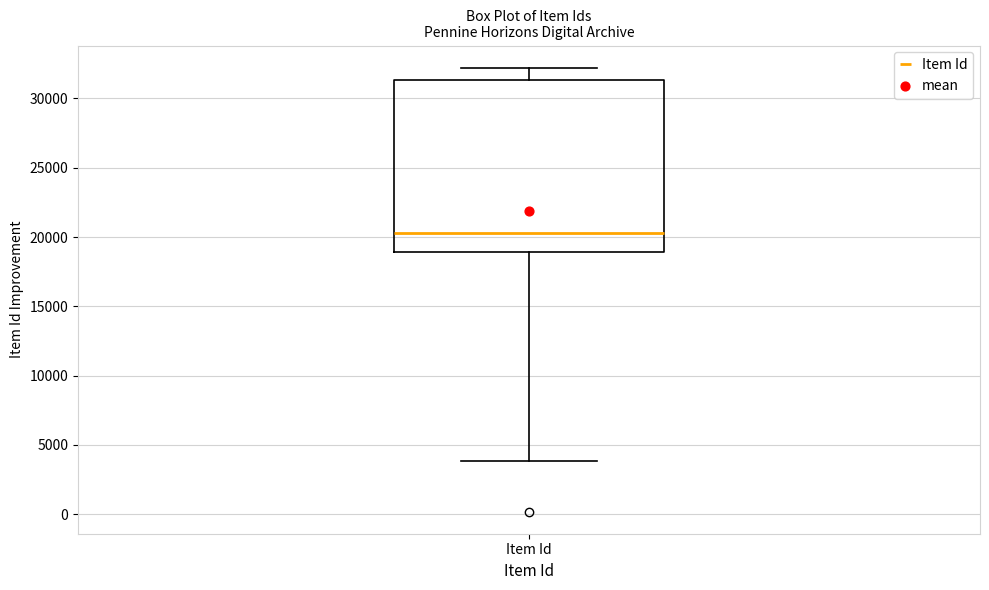

Transcribe this box plot: give where the median line is, the range the box spans, and where the two whiskers end, as read against the y-axis. The values are not printed on the chart, so give them approximately, as read against the axis.

median 20500, box 19000 to 31500, whiskers 4000 to 32000